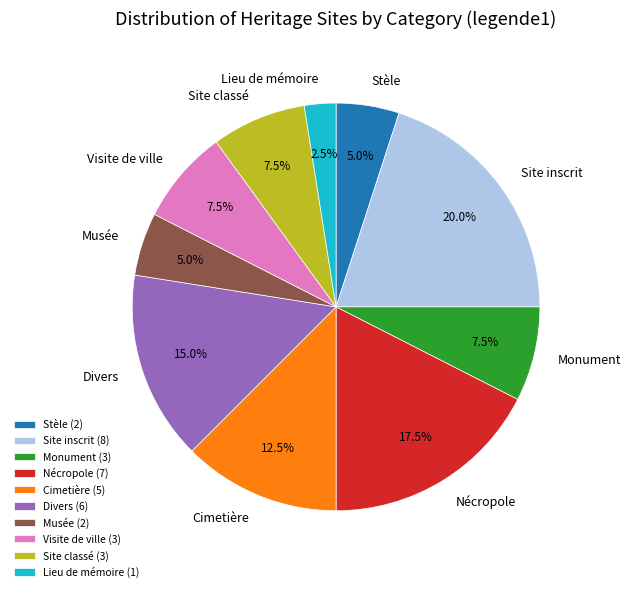

How many slices are in this pie chart?

10